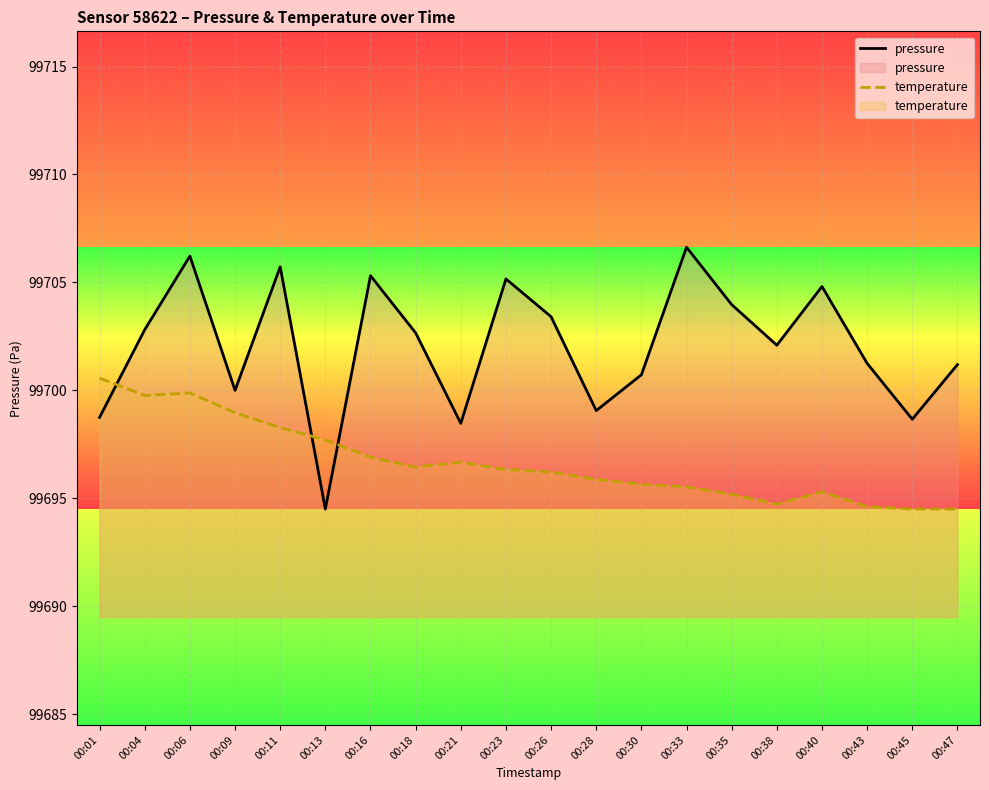

List the labels in order of temperature value, smallest first.

00:45, 00:47, 00:43, 00:38, 00:35, 00:40, 00:33, 00:30, 00:28, 00:26, 00:23, 00:18, 00:21, 00:16, 00:13, 00:11, 00:09, 00:04, 00:06, 00:01